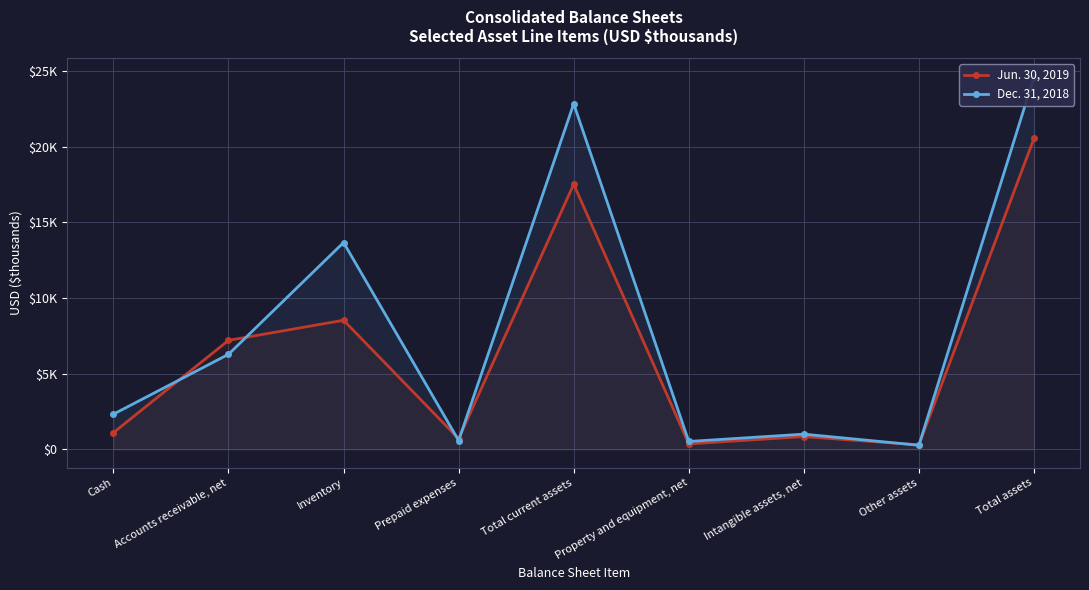

Is it true that Jun. 30, 2019 equals 285 at Other assets?

True